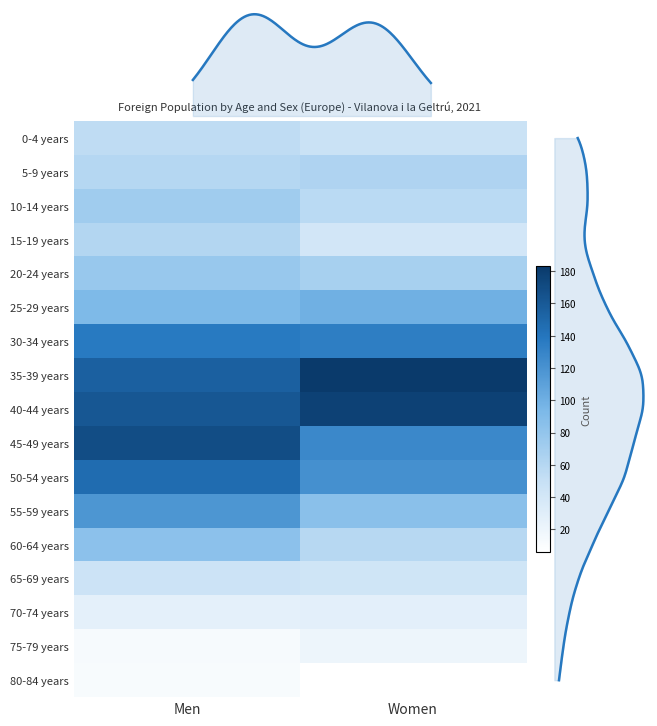

What is the total value across all series at 1?

1361